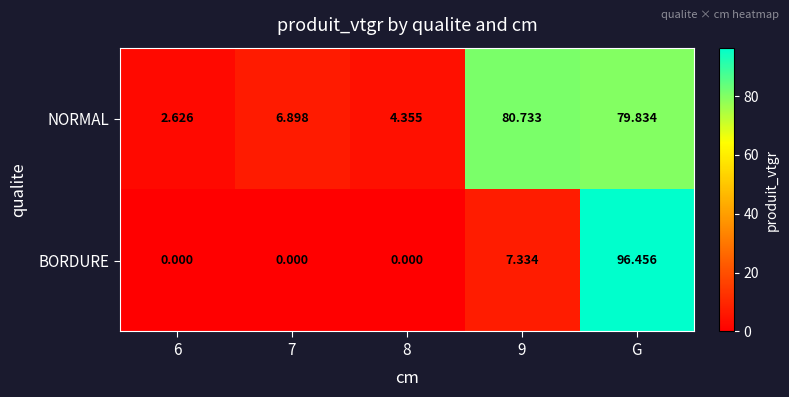

List the series in order of their overall mean, highest first.

NORMAL, BORDURE